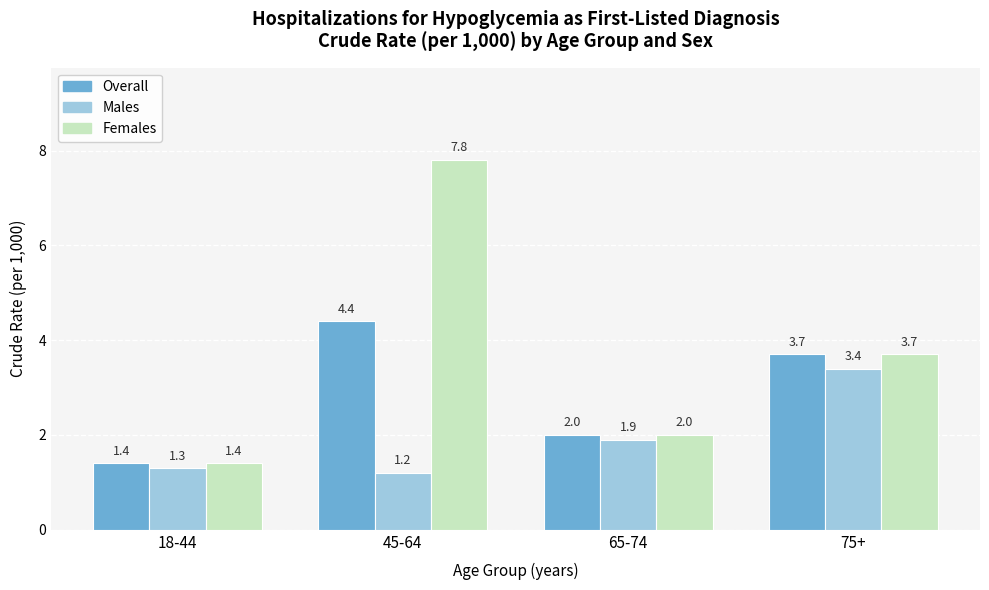

What are all the series names shown in the legend?

Overall, Males, Females